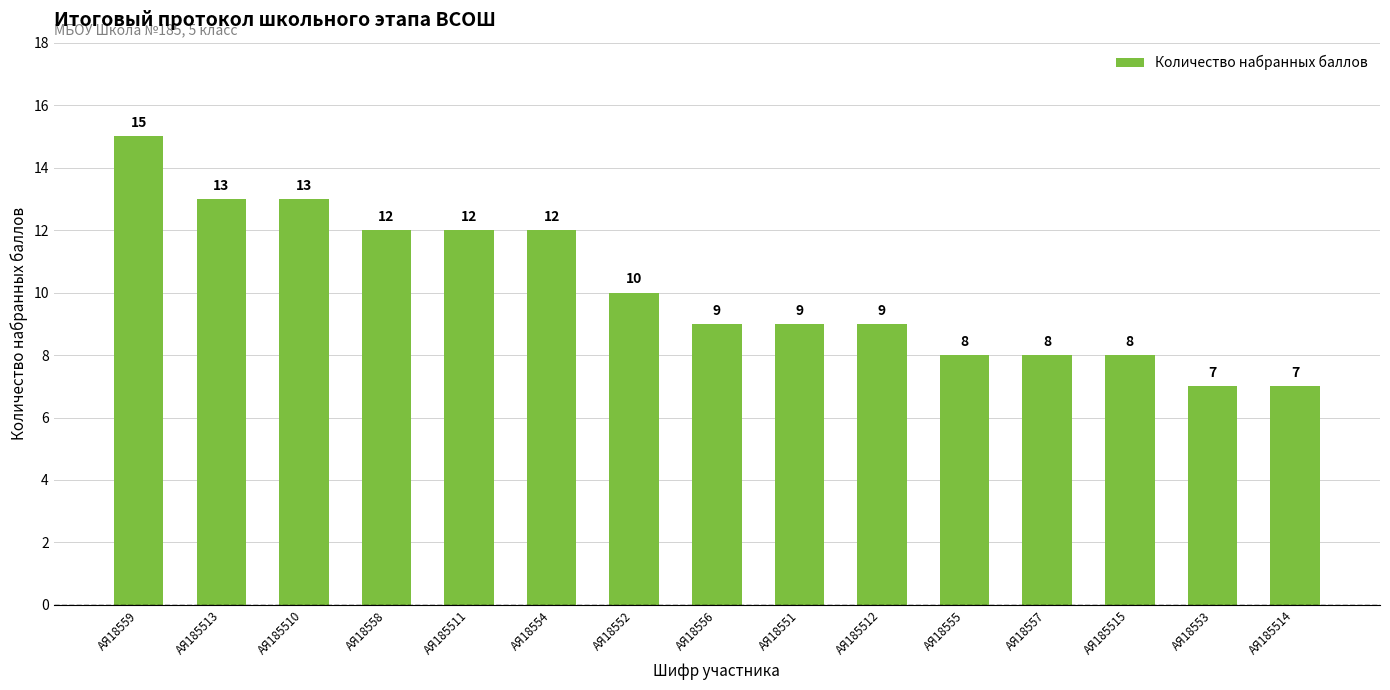

What position from the right is АЯ185515?

3